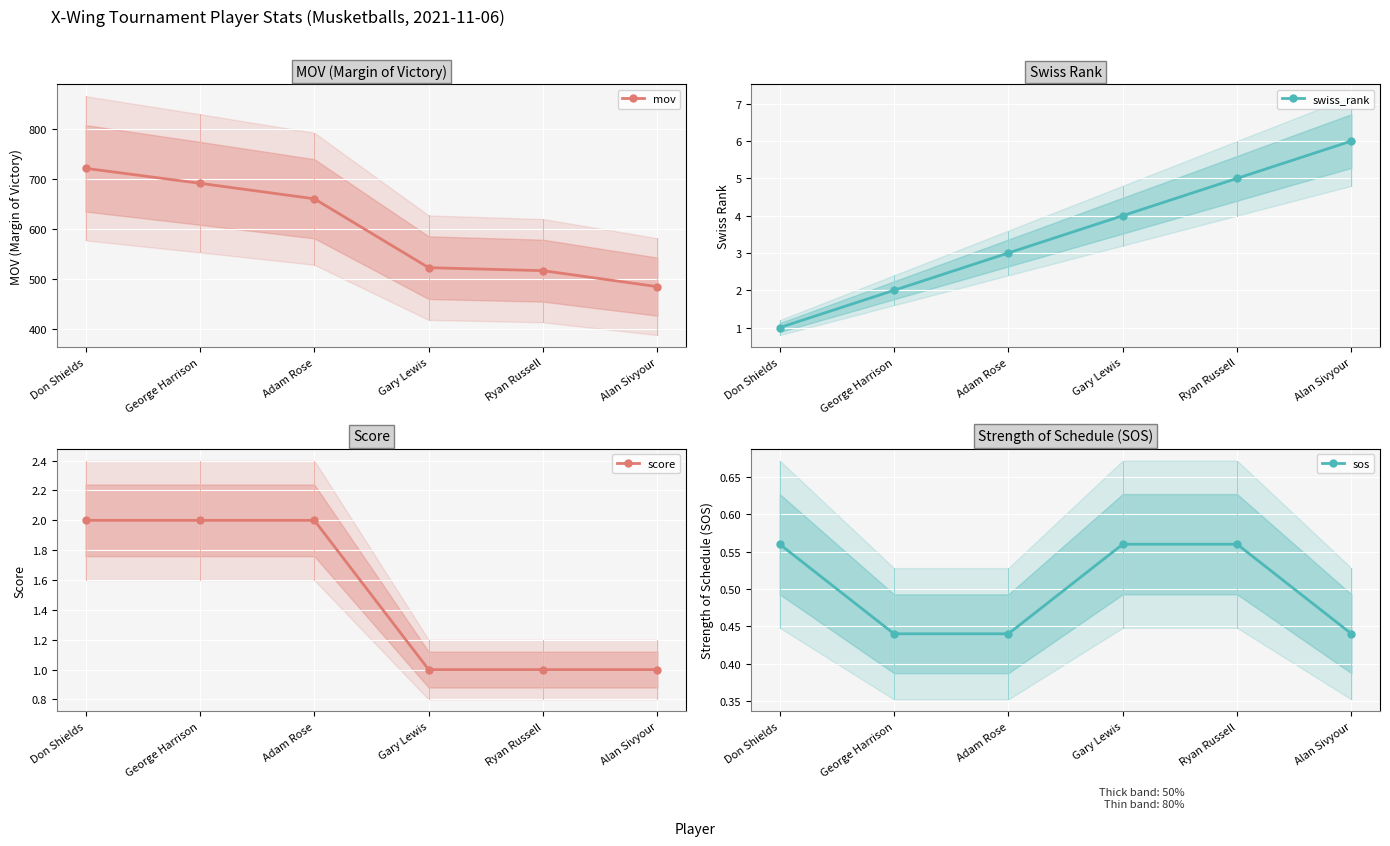

Which series has the largest range (max minus min)?

mov